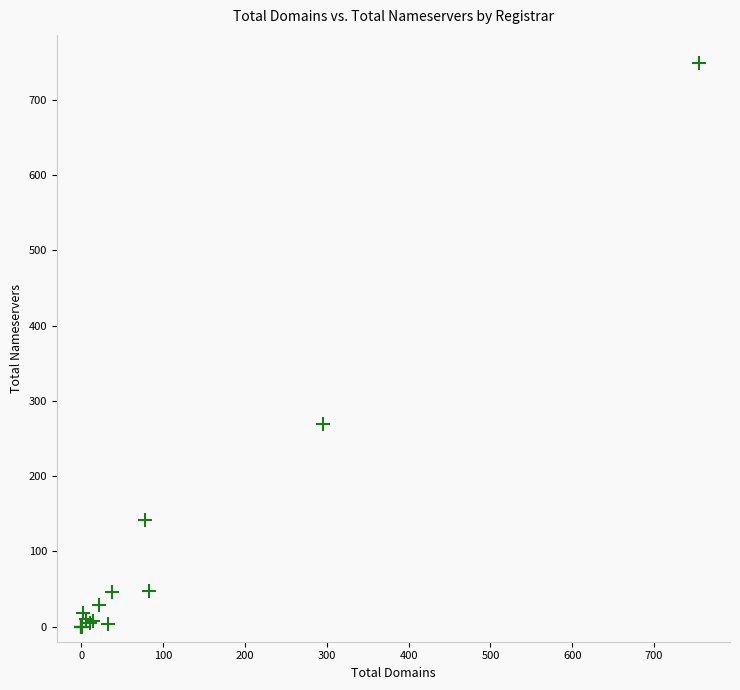

What Y value in the scatter plot is closest to 374?

270